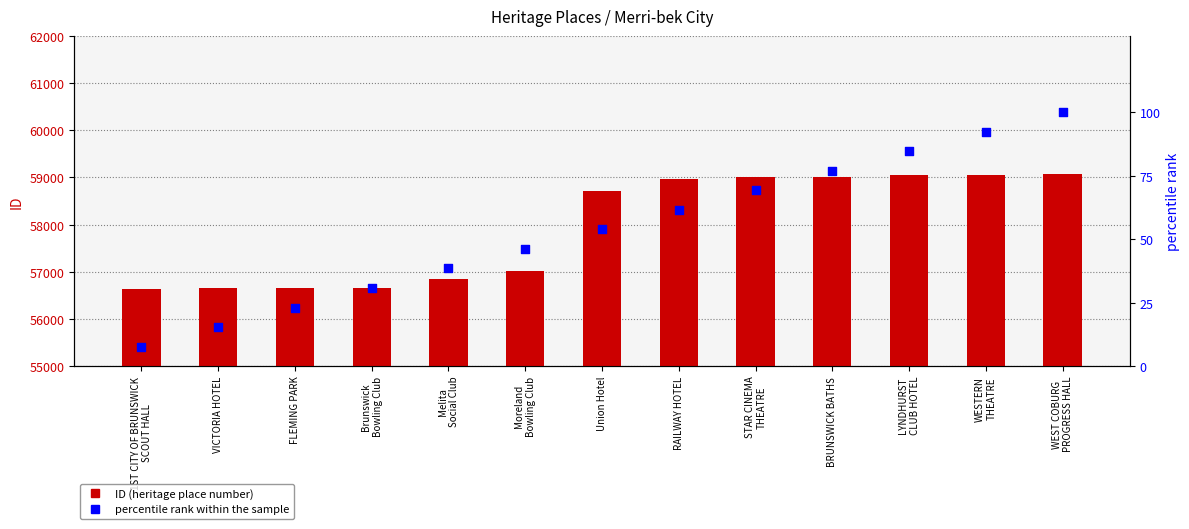

At which category is the sum across all series the highest?

WEST COBURG
PROGRESS HALL